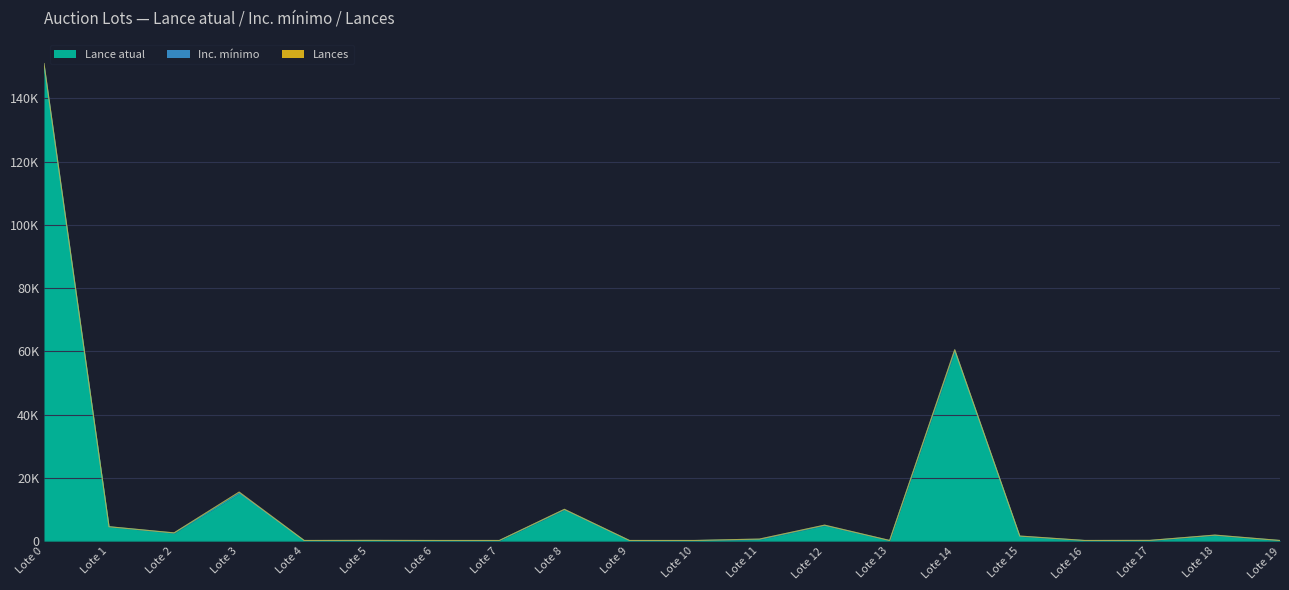

Is it true that Lances equals 0 at Lote 8?

True